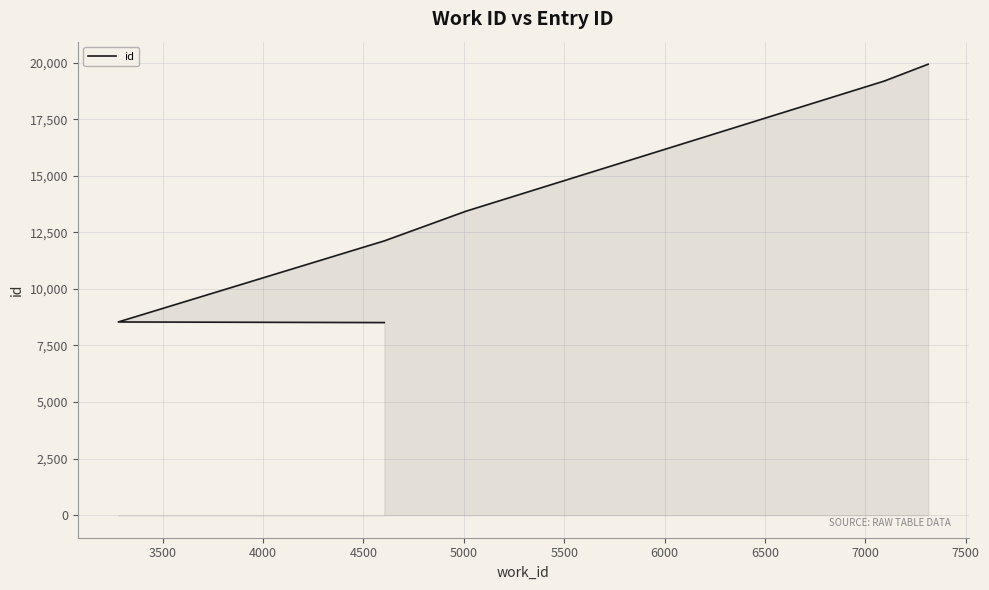

What is the change in value from 4000 to 7000?

+7083